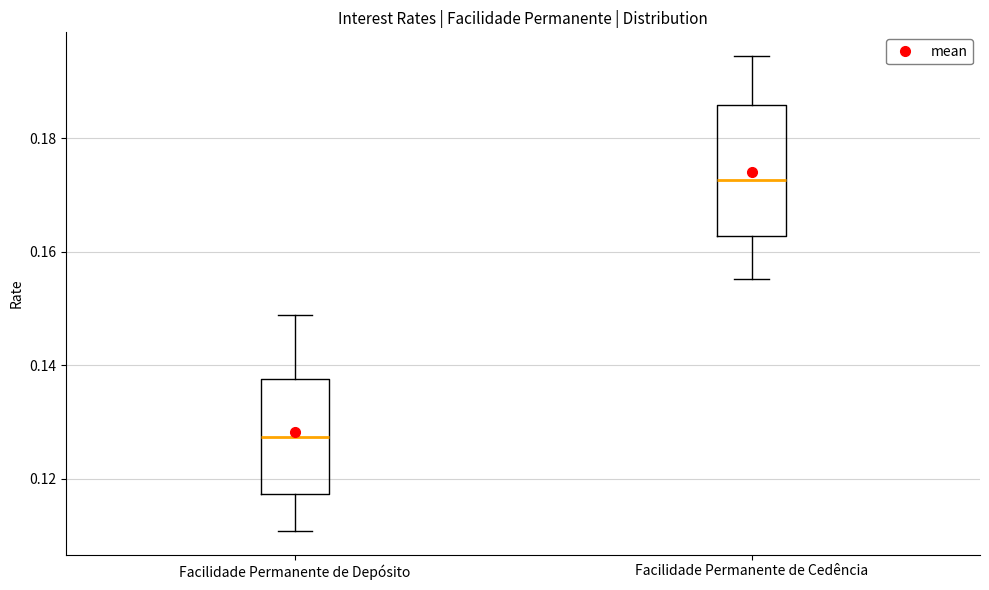

Comparing the boxes themselves (not the whiskers), which one is the tallest?

Facilidade Permanente de Cedência